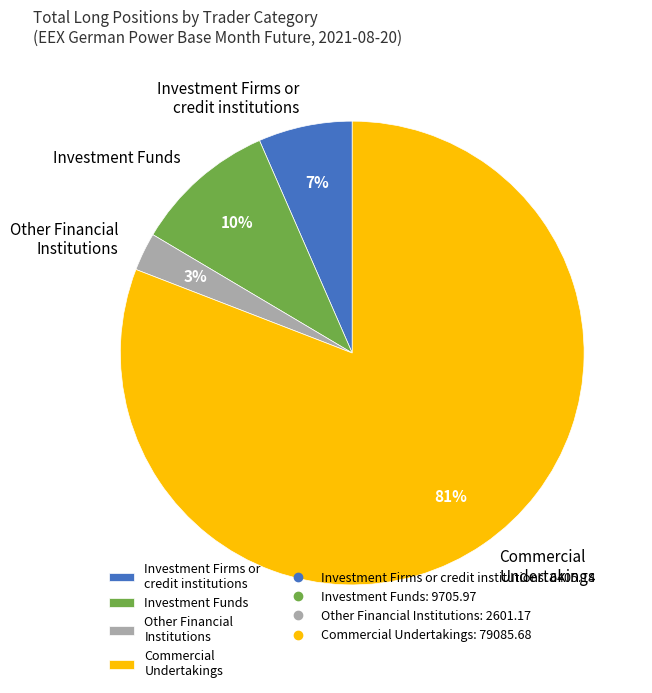

To the nearest percent, what percentage of the pie is Other Financial Institutions?

3%